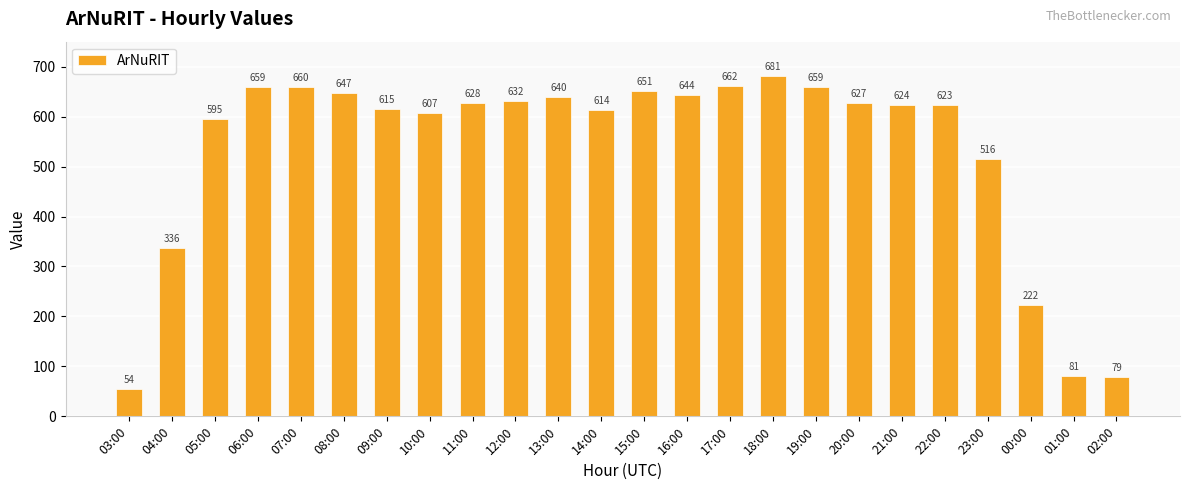

What is the value of the 16th bar from the left?

681